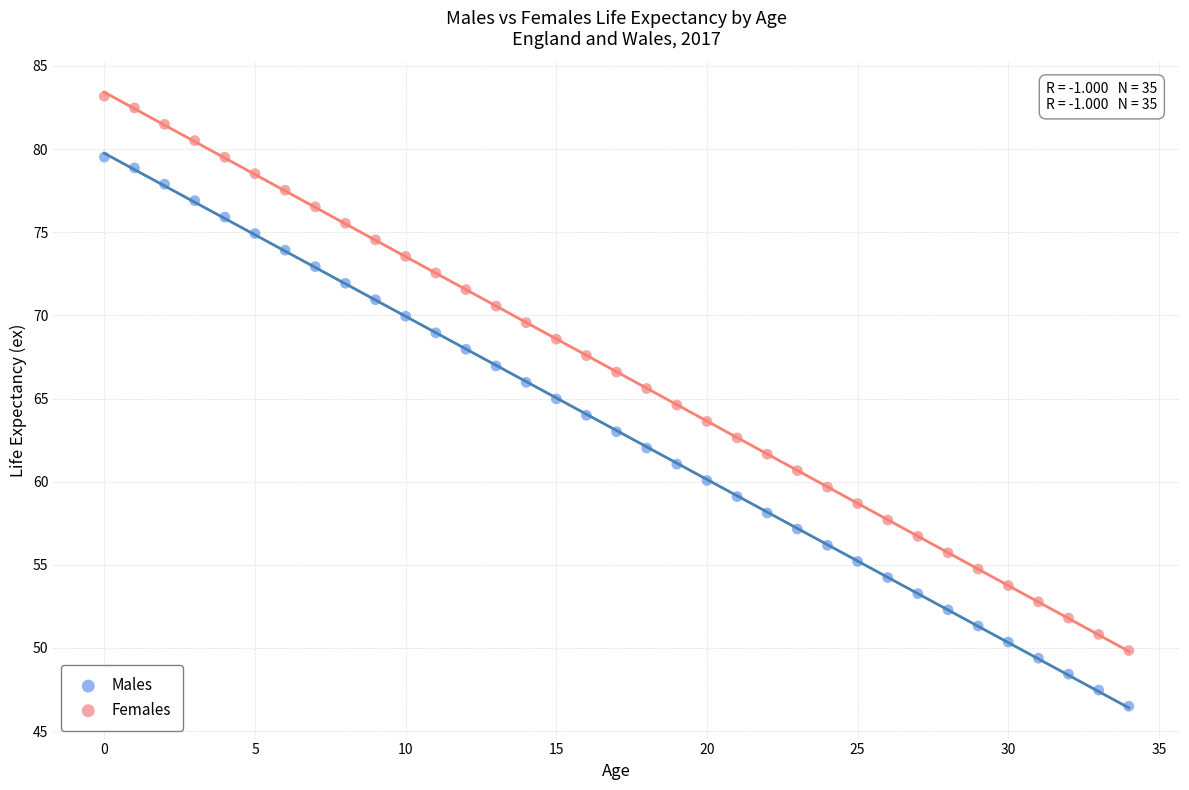

Which series reaches the minimum Y coordinate?

Males